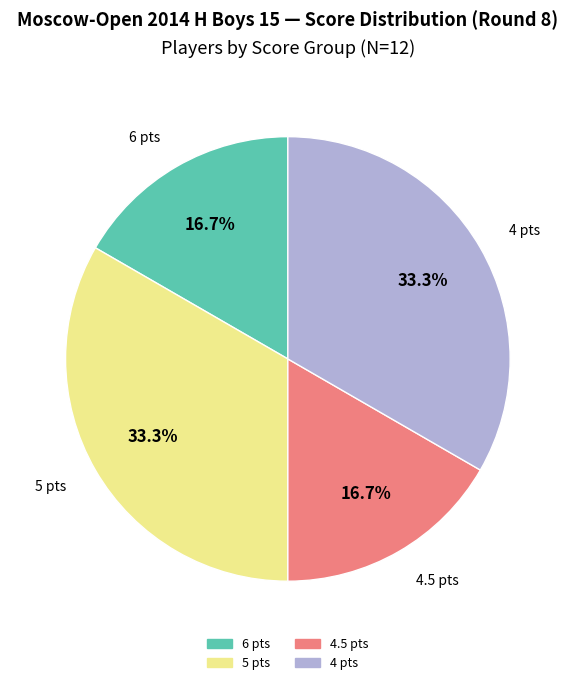

Is there a majority slice in this chart?

No